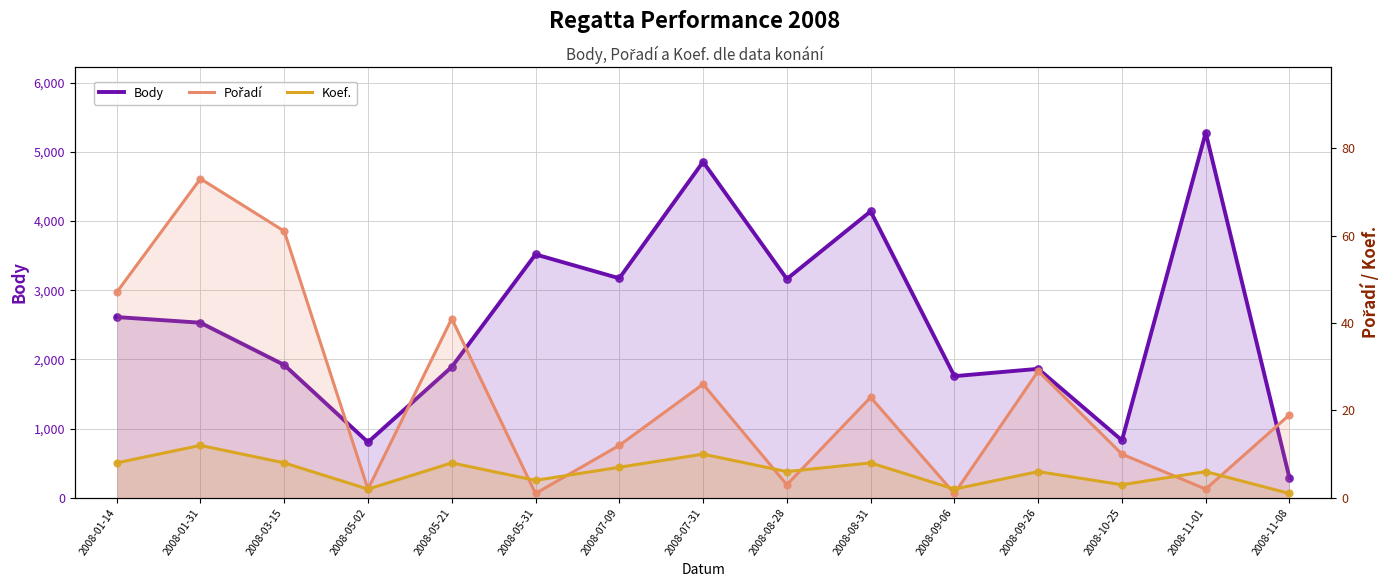

Which series has the widest spread of Y values?

Body